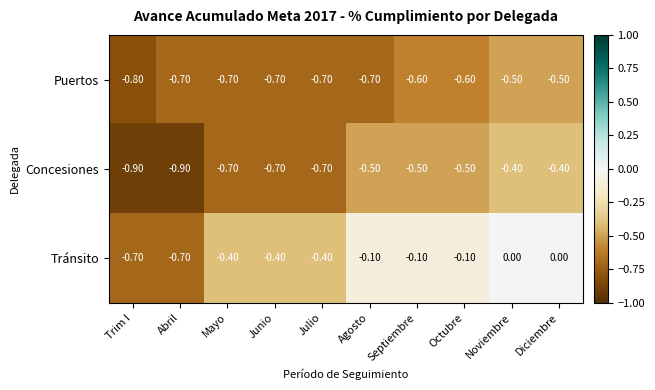

Which series has the widest spread of values?

Tránsito